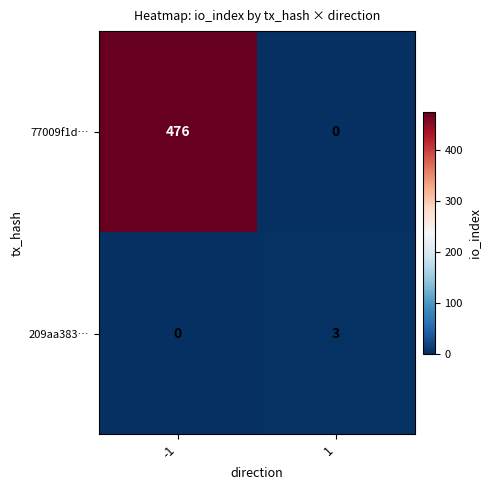

Read the 209aa383… value at 1.

3